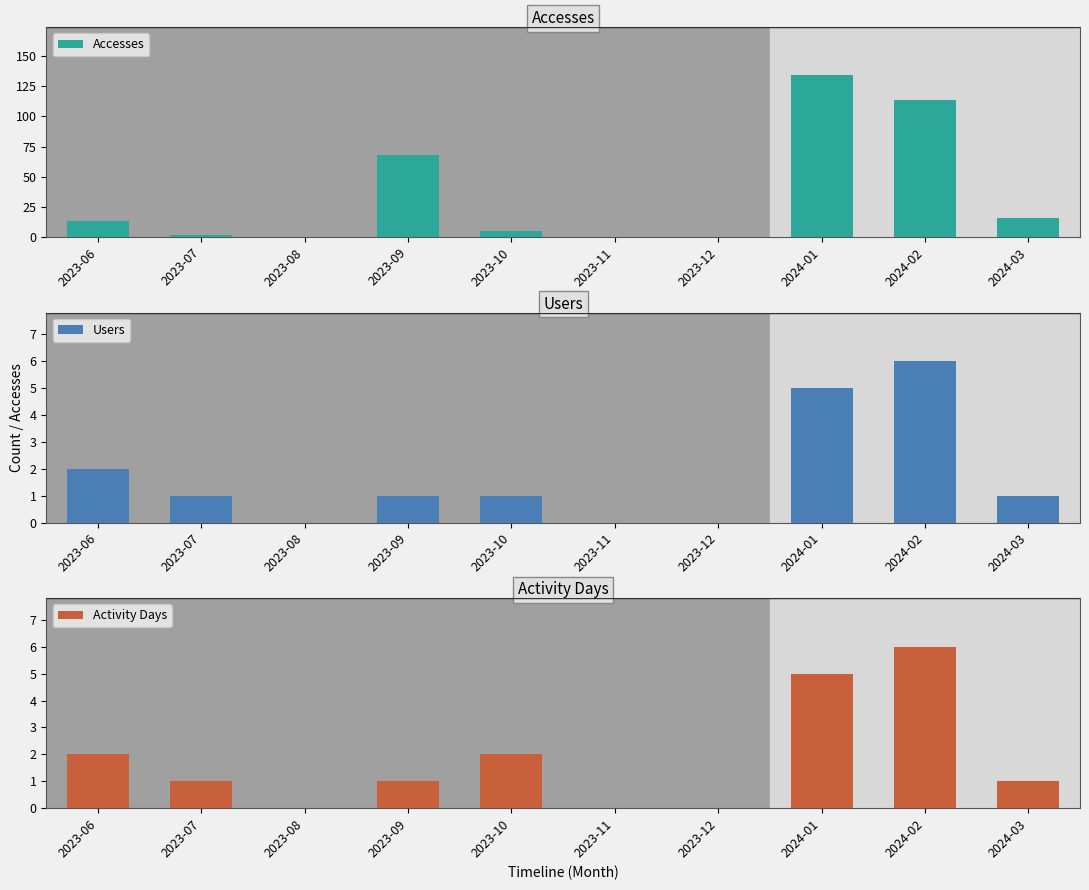

The value of Activity Days at 2023-08 is 0. True or false?

True